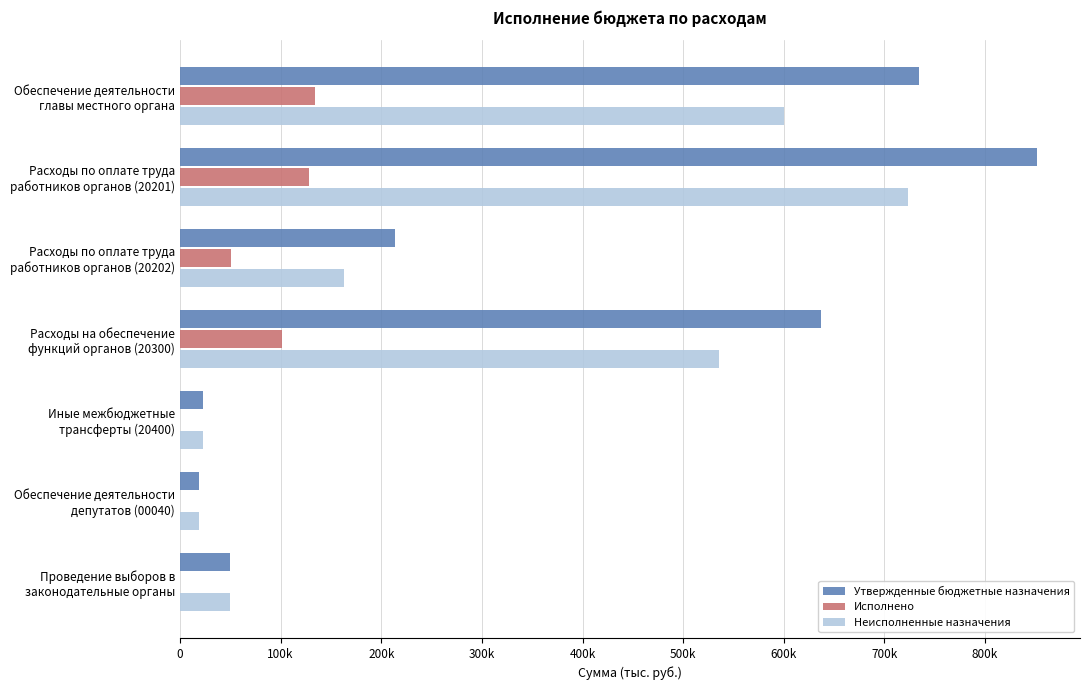

What are all the series names shown in the legend?

Утвержденные бюджетные назначения, Исполнено, Неисполненные назначения